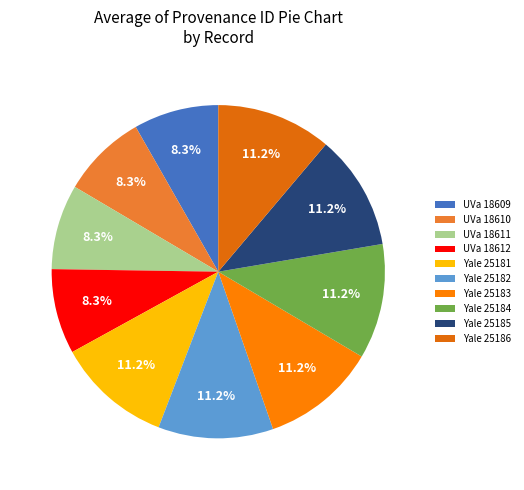

What portion of the pie excludes UVa 18611?

91.7%